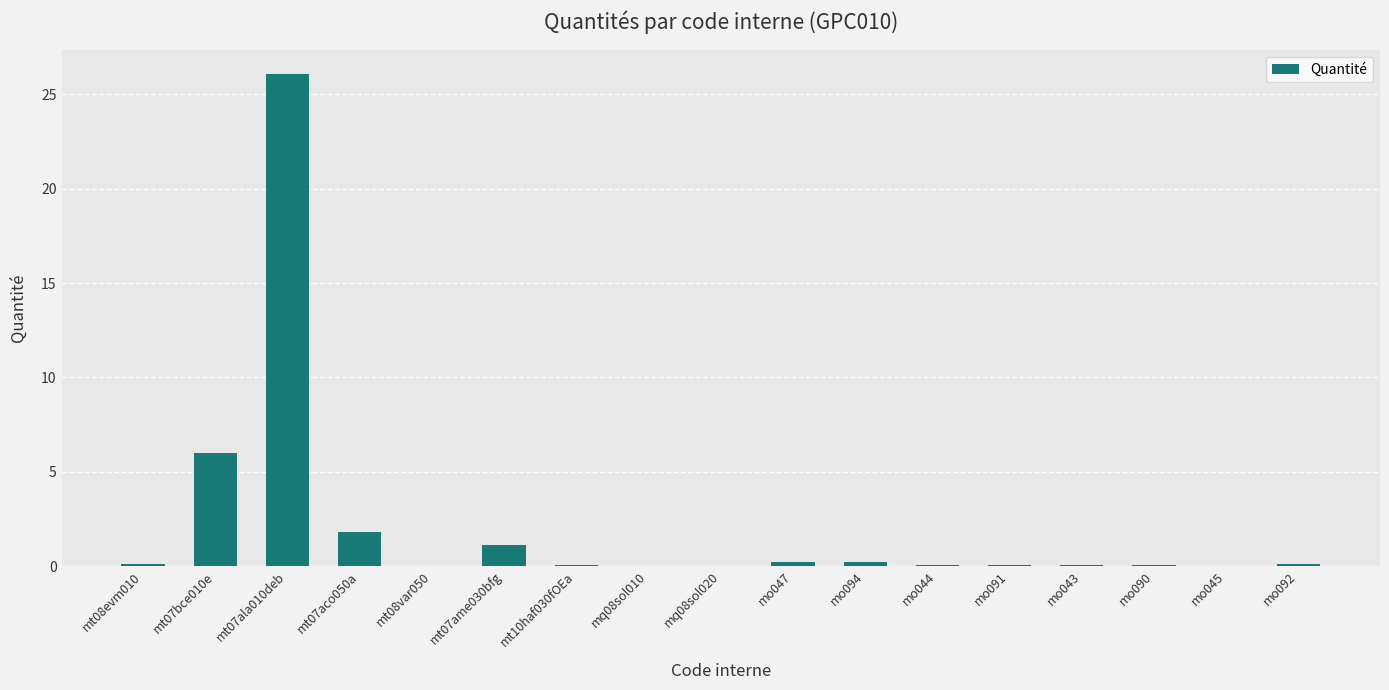

What is the sum of all values?

36.0